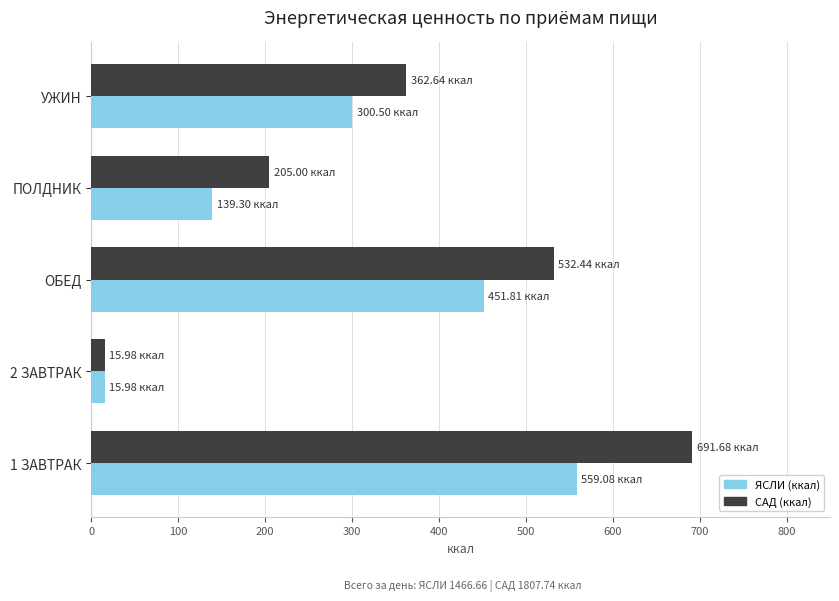

Rank the categories by САД (ккал) value from lowest to highest.

2 ЗАВТРАК, ПОЛДНИК, УЖИН, ОБЕД, 1 ЗАВТРАК